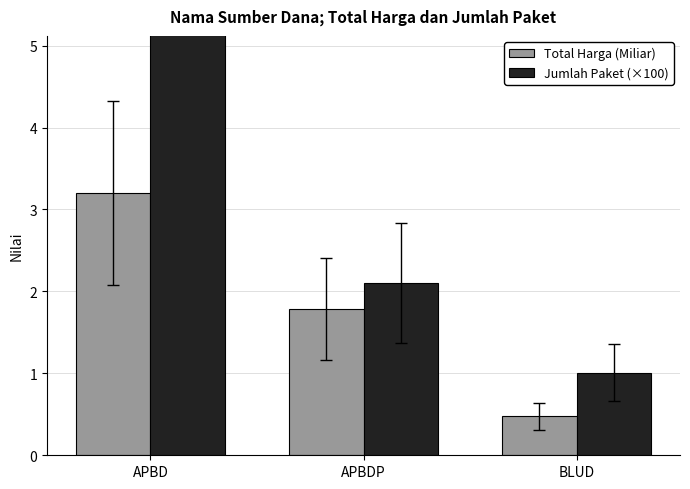

Rank the series by their average value, from lowest to highest.

Total Harga (Miliar), Jumlah Paket (×100)